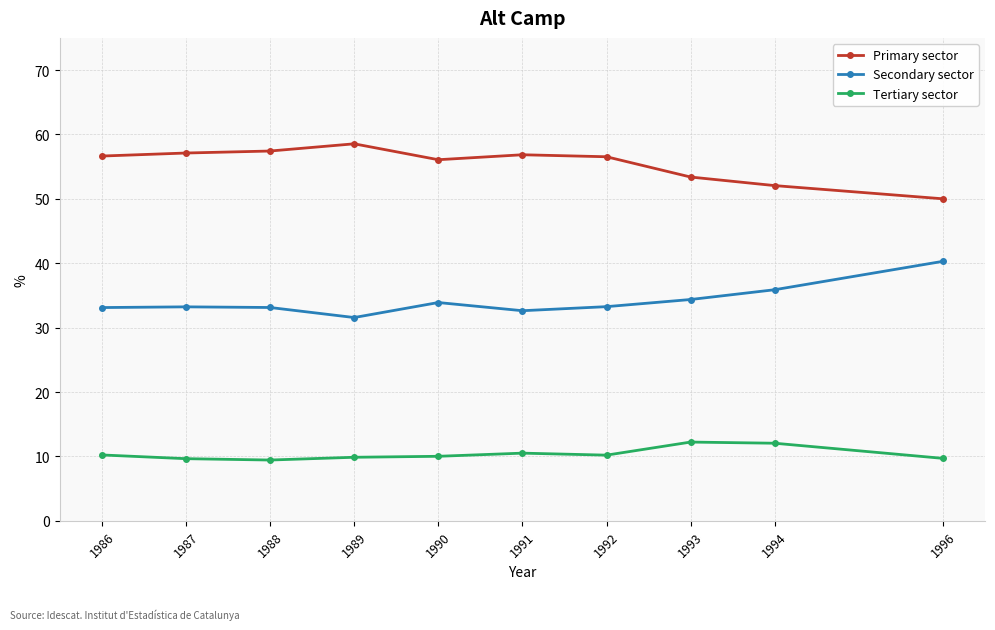

What is the total value across all series at 1992?

100.0